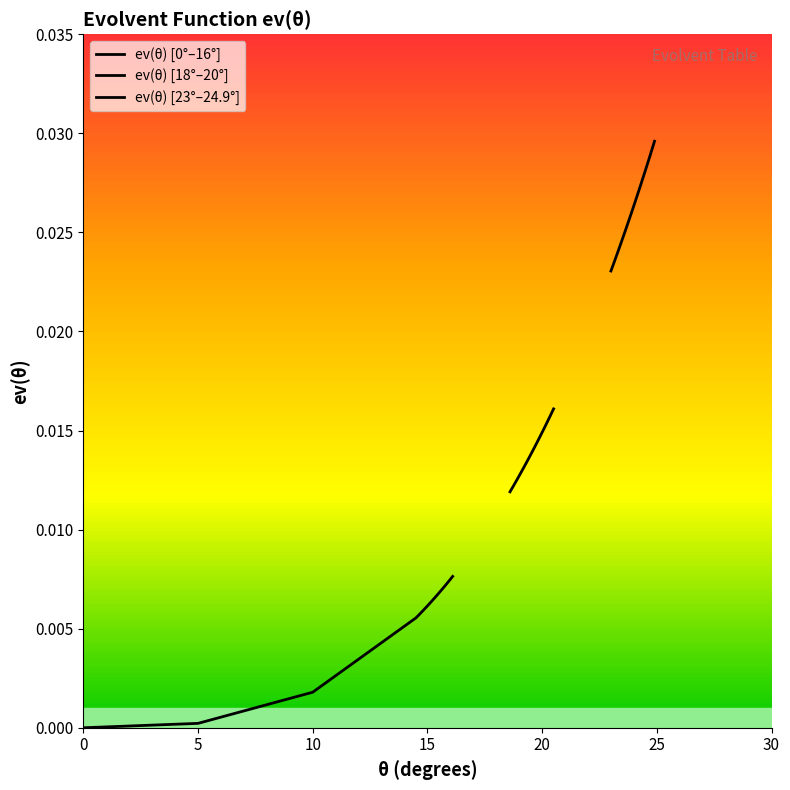

How many categories are shown in the chart?

20